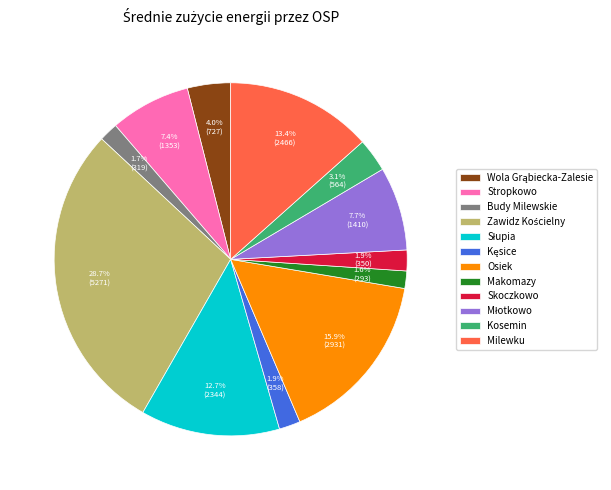

Is the sum of Kosemin and Osiek greater than half?

No